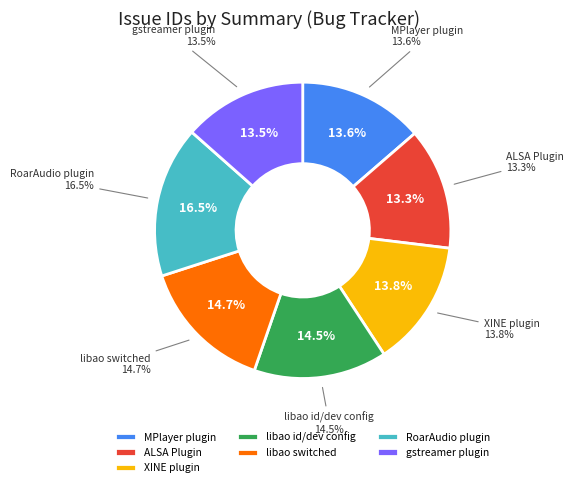

To the nearest percent, what portion does RoarAudio plugin represent?

17%